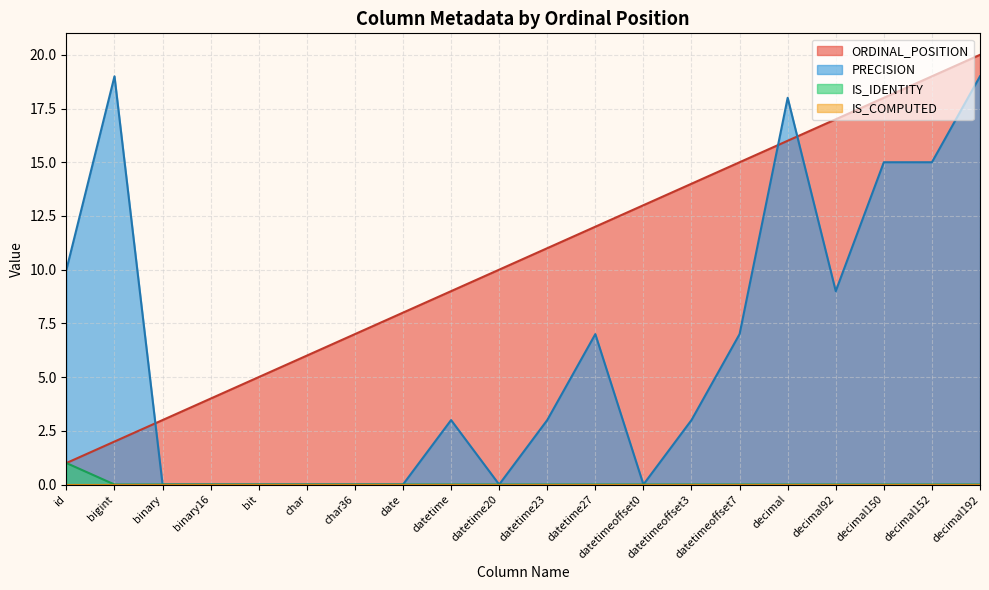

At which label is PRECISION closest to 9?

decimal92